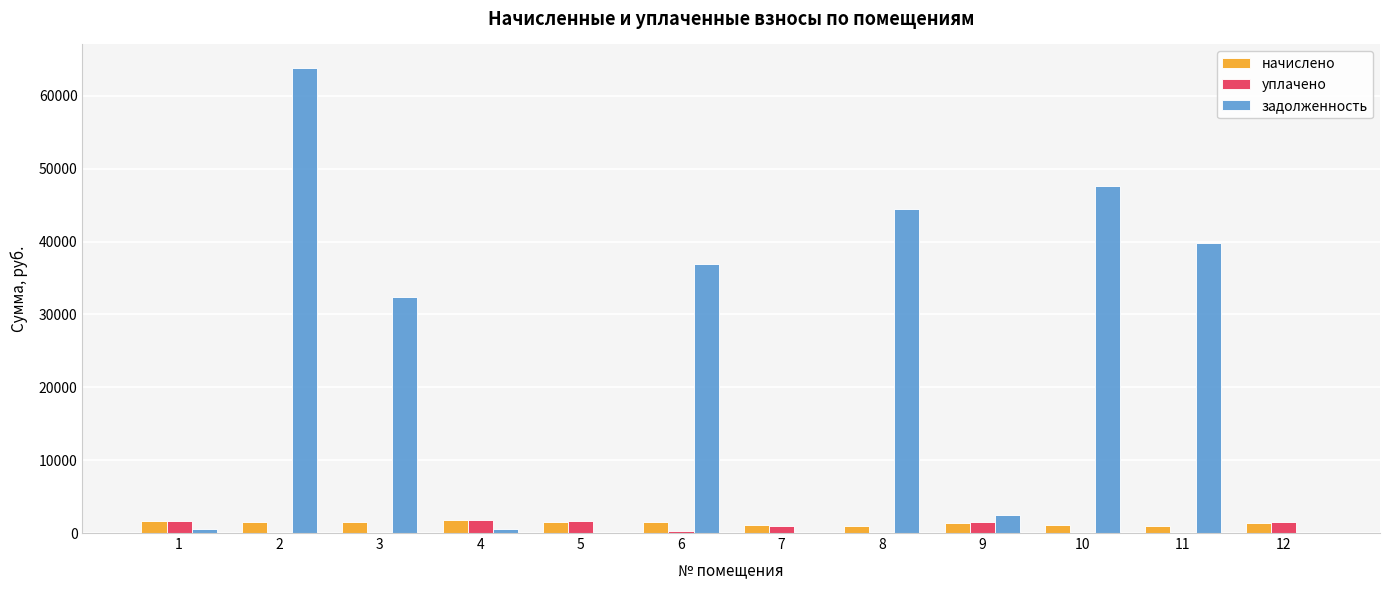

What is the total value across all series at 7?

1972.4